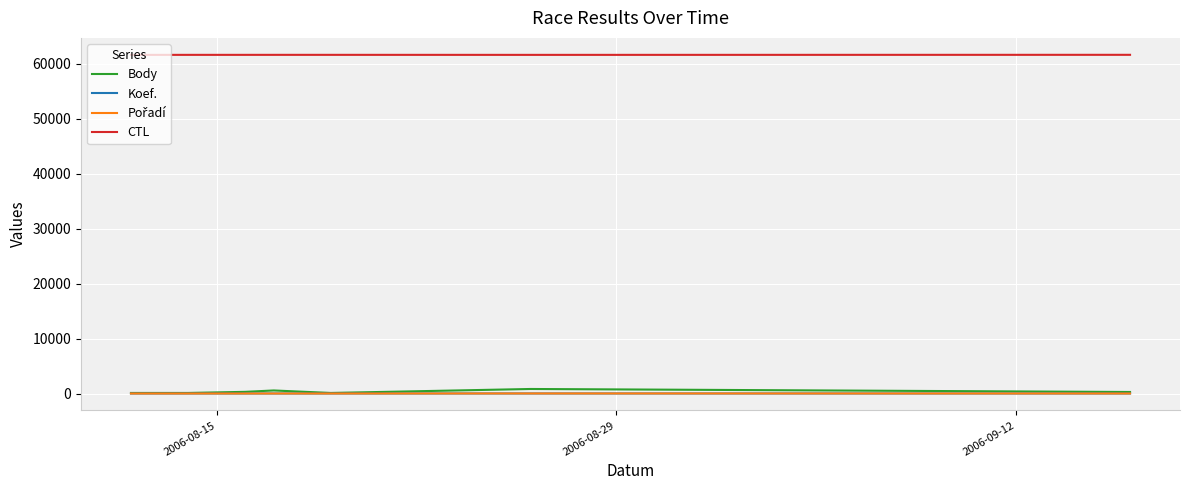

True or false: CTL and Body intersect in this chart.

False